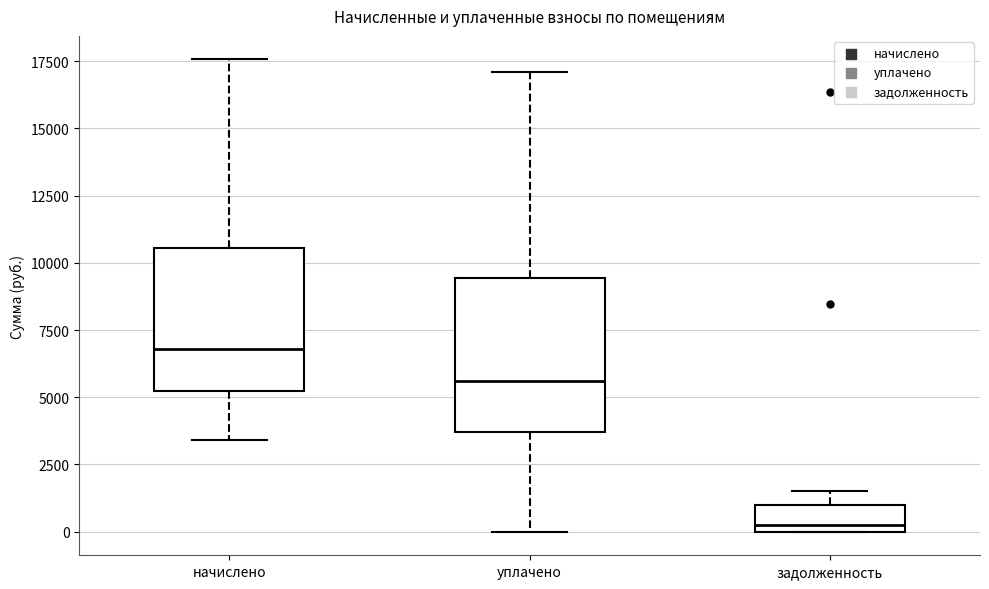

Reading left to right, read every box against the y-axis: the position of its median line, the range the box covers, and the ends of its whiskers. The values are not printed on the chart, so give them approximately, as read against the axis.

начислено: median 7000, box 5000 to 10500, whiskers 3500 to 17500
уплачено: median 5500, box 3500 to 9500, whiskers 0 to 17000
задолженность: median 500, box 0 to 1000, whiskers 0 to 1500